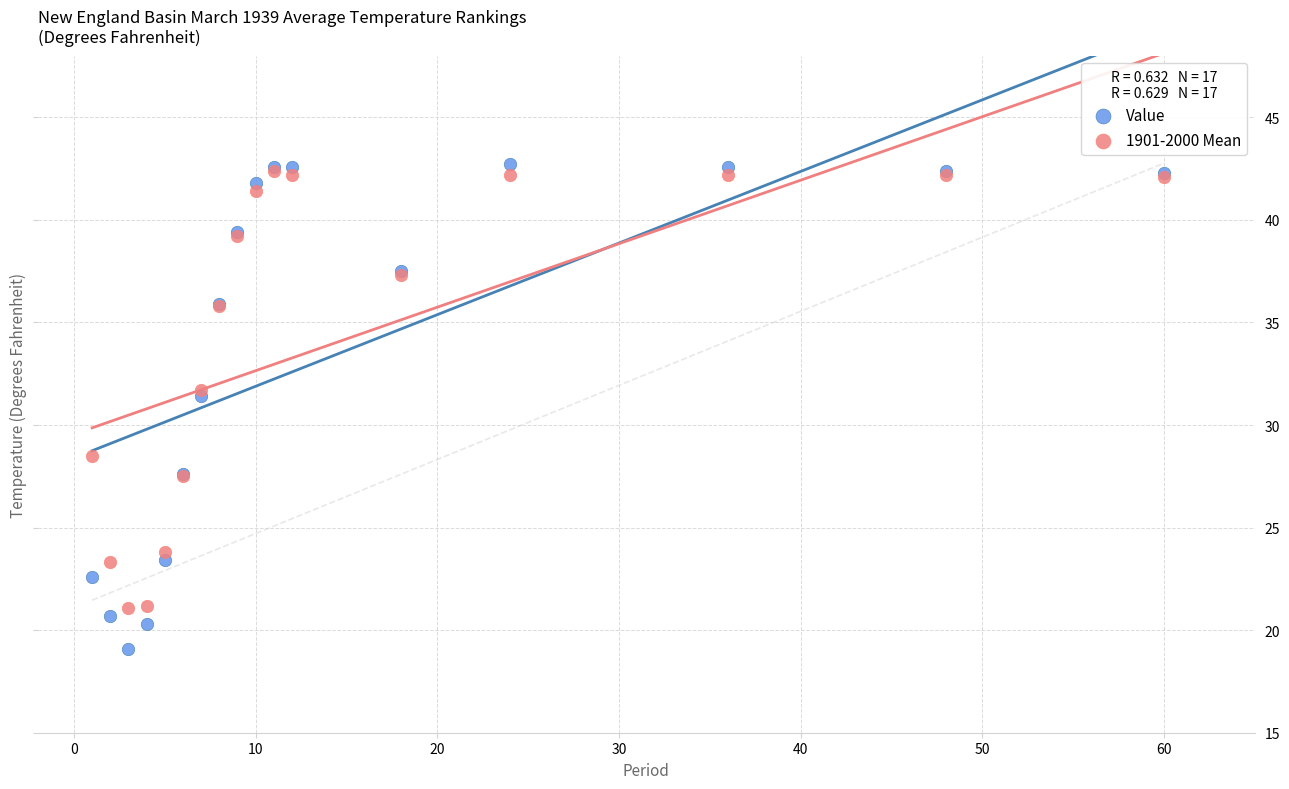

Which series has the largest Y range (max minus min)?

Value